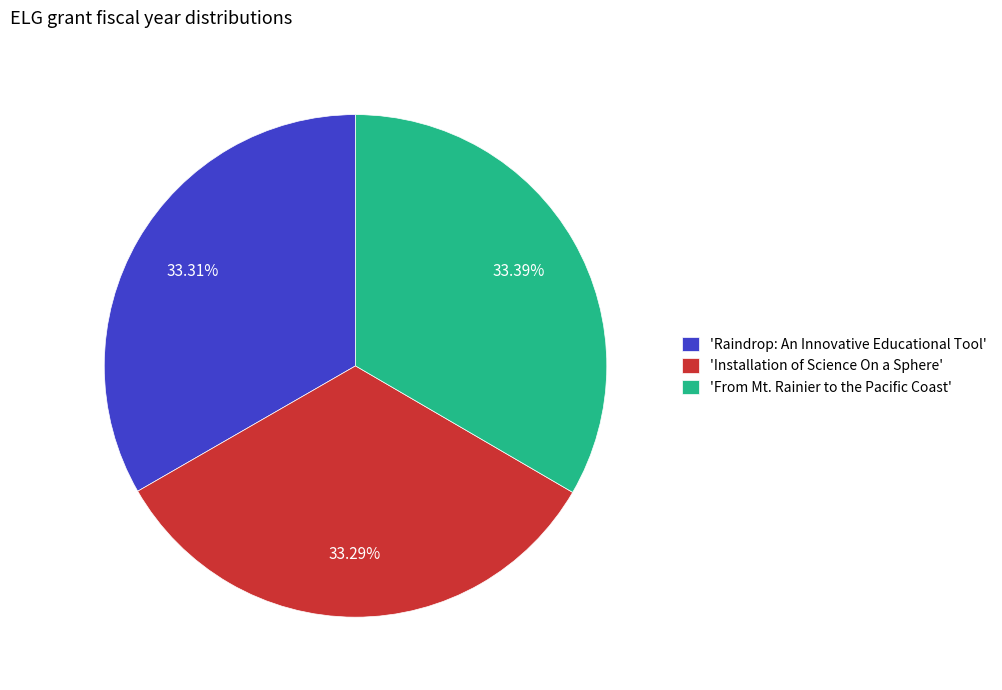

Combined, do 'Installation of Science On a Sphere' and 'Raindrop: An Innovative Educational Tool' account for over 50%?

Yes